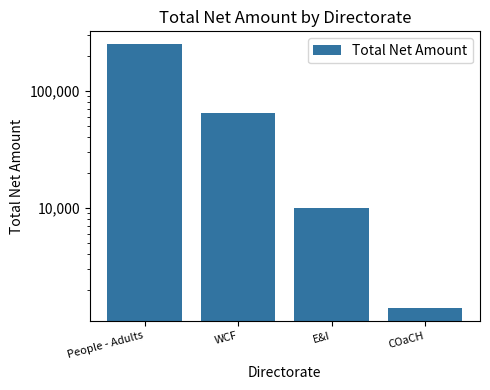

Between WCF and People - Adults, which is larger?

People - Adults